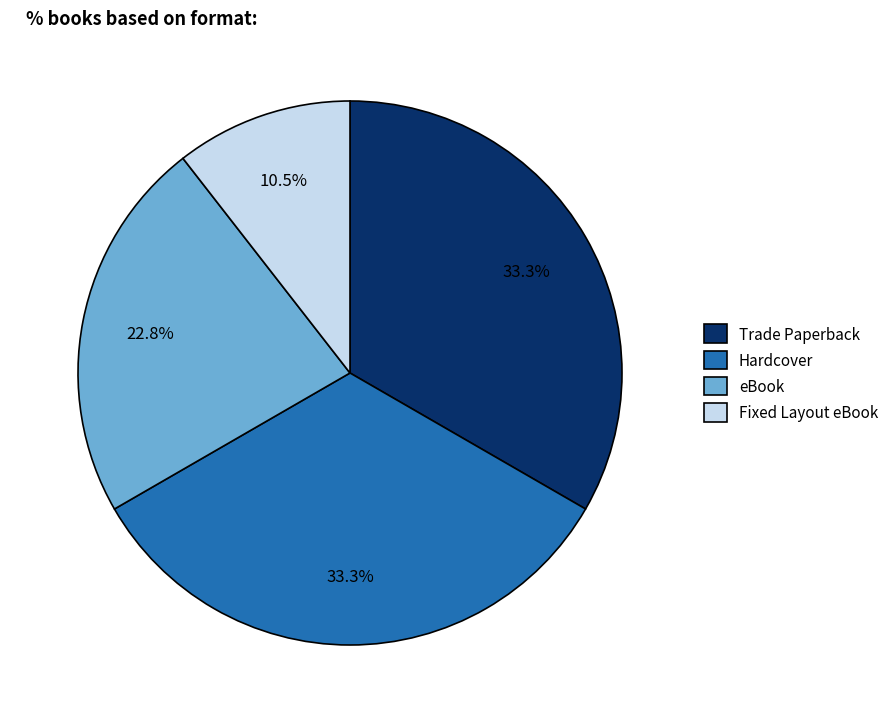

How many slices are in this pie chart?

4